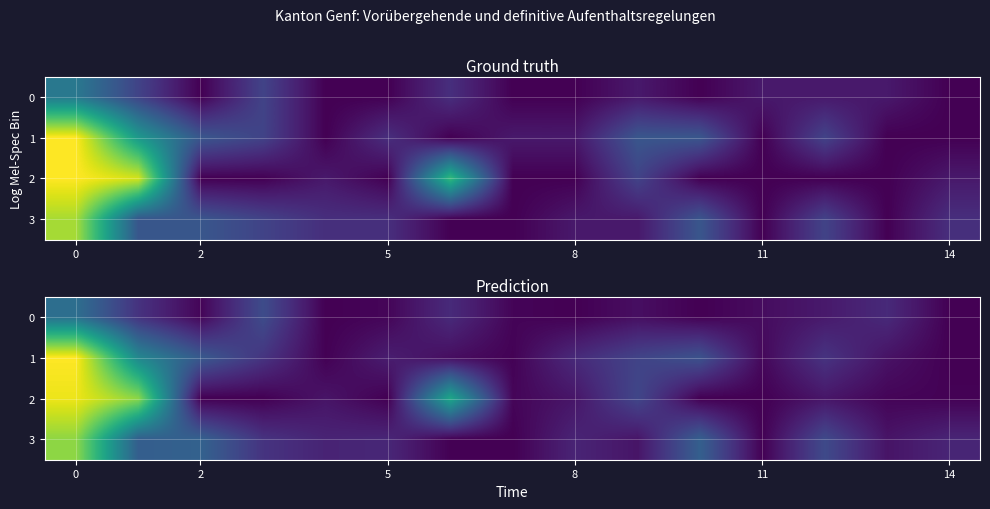

Between 13 and 14, which is larger?

13